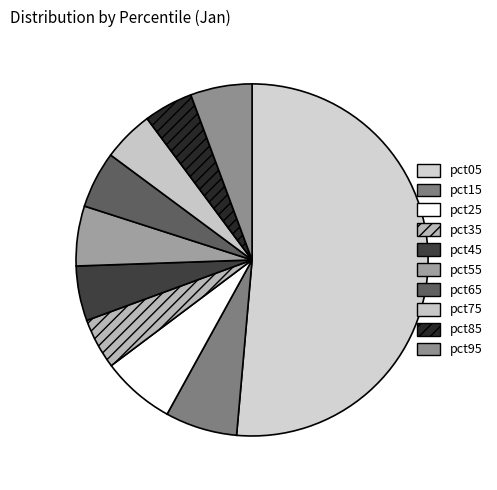

What portion of the pie excludes pct95?

94.3%